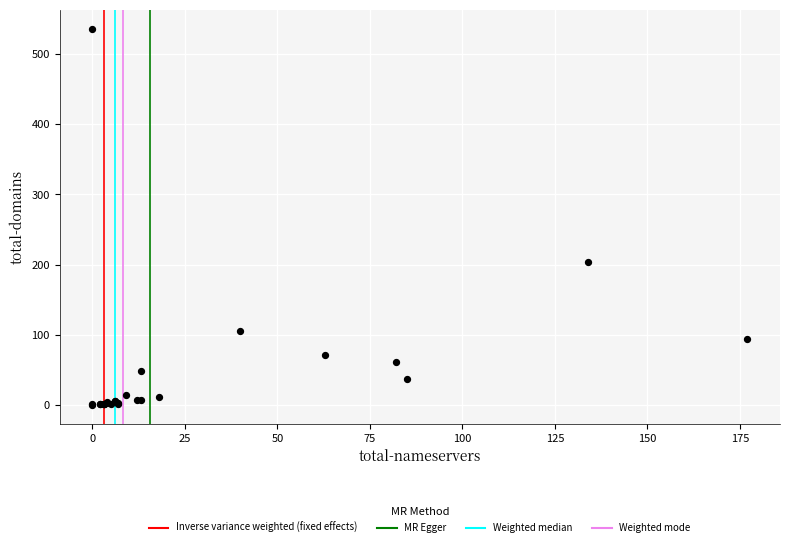

What Y value in the scatter plot is closest to 268?

204